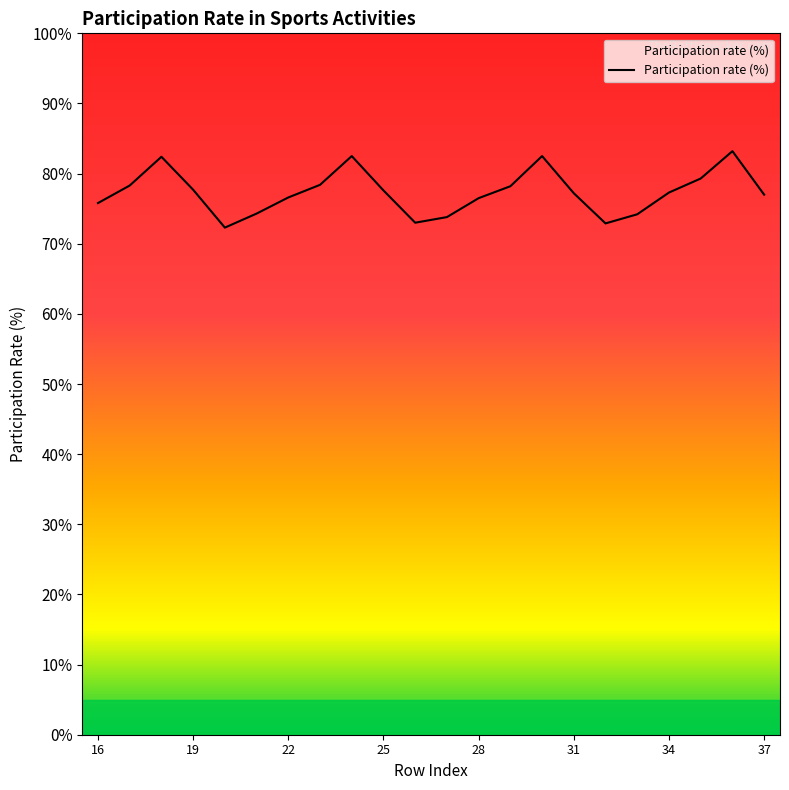

What is the difference between the maximum and minimum values?

10.9